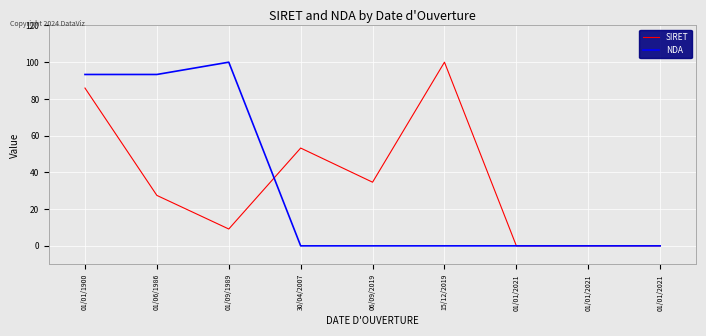

True or false: SIRET has more than 1 interior local peaks.

True